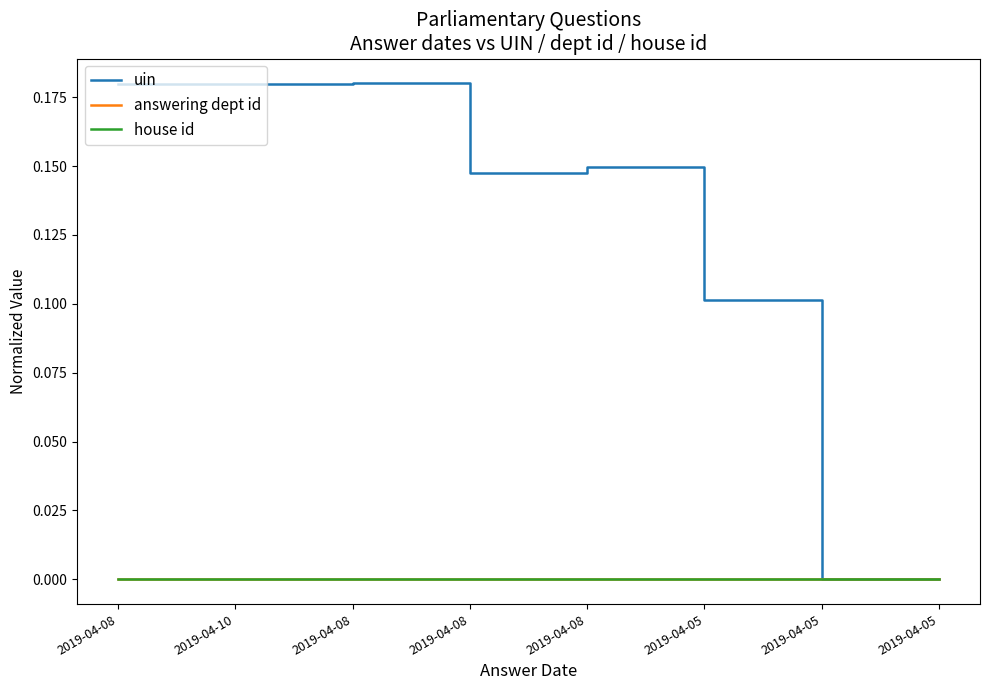

Reading left to right, extract all data points from this chart.

uin: 2019-04-08=0.2	2019-04-10=0.2	2019-04-08=0.2	2019-04-08=0.1	2019-04-08=0.1	2019-04-05=0.1	2019-04-05=0.0	2019-04-05=0.0
answering dept id: 2019-04-08=0.0	2019-04-10=0.0	2019-04-08=0.0	2019-04-08=0.0	2019-04-08=0.0	2019-04-05=0.0	2019-04-05=0.0	2019-04-05=0.0
house id: 2019-04-08=0.0	2019-04-10=0.0	2019-04-08=0.0	2019-04-08=0.0	2019-04-08=0.0	2019-04-05=0.0	2019-04-05=0.0	2019-04-05=0.0